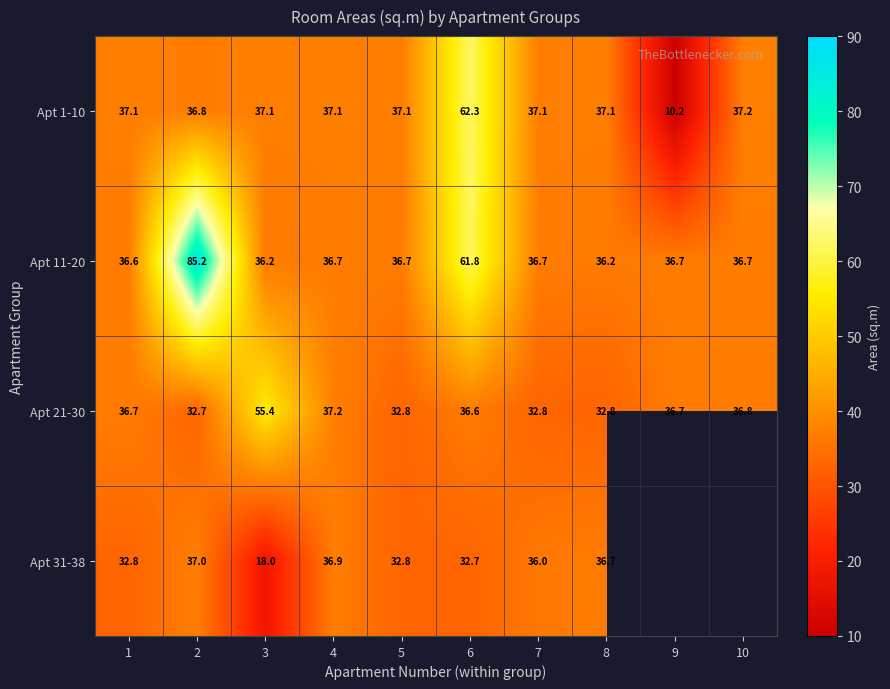

Rank the series at 7 from lowest to highest value.

Apt 21-30, Apt 31-38, Apt 11-20, Apt 1-10